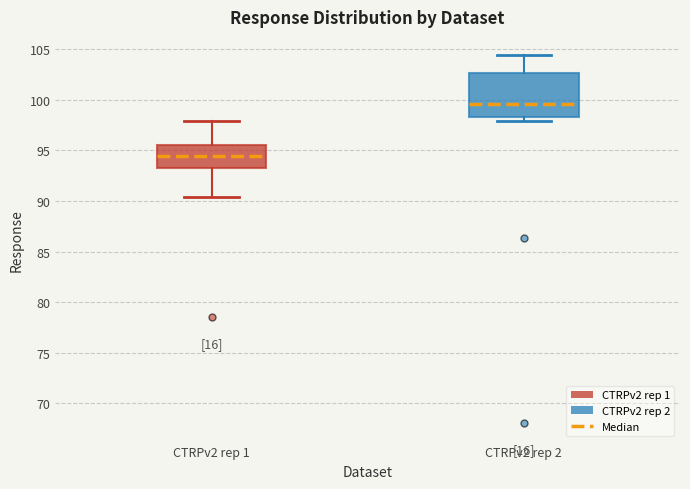

Comparing the boxes themselves (not the whiskers), which one is the tallest?

CTRPv2 rep 2